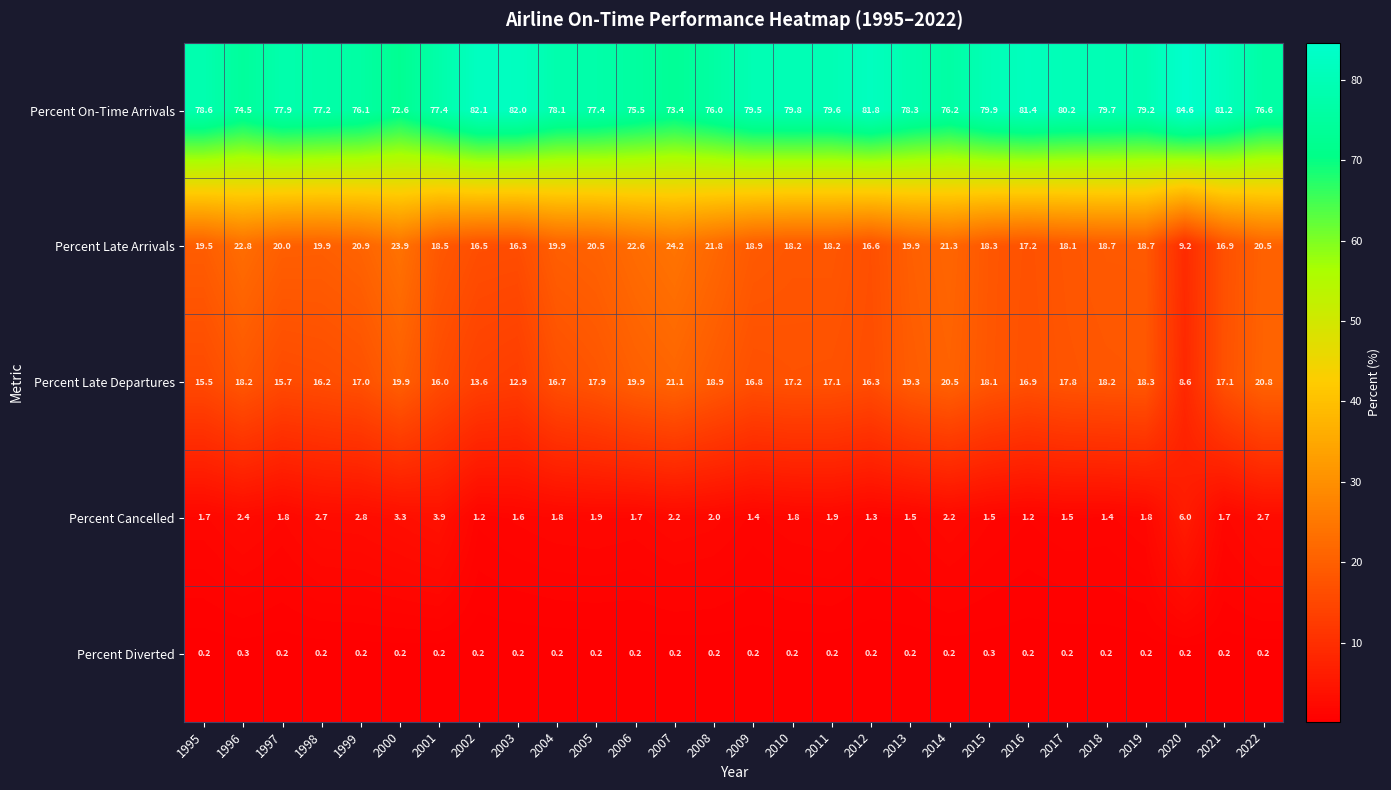

At which category is the sum across all series the highest?

2007